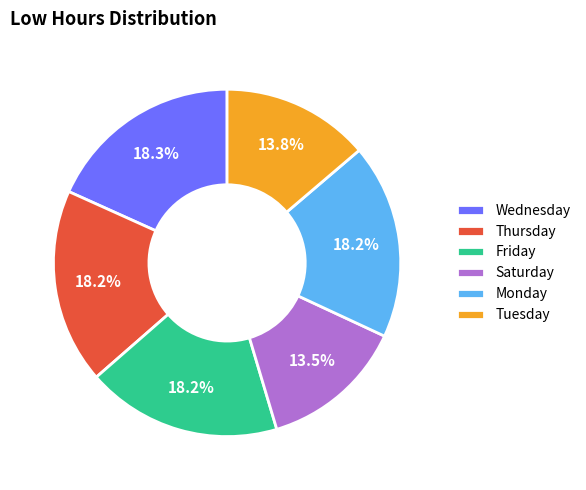

Is the sum of Tuesday and Saturday greater than half?

No